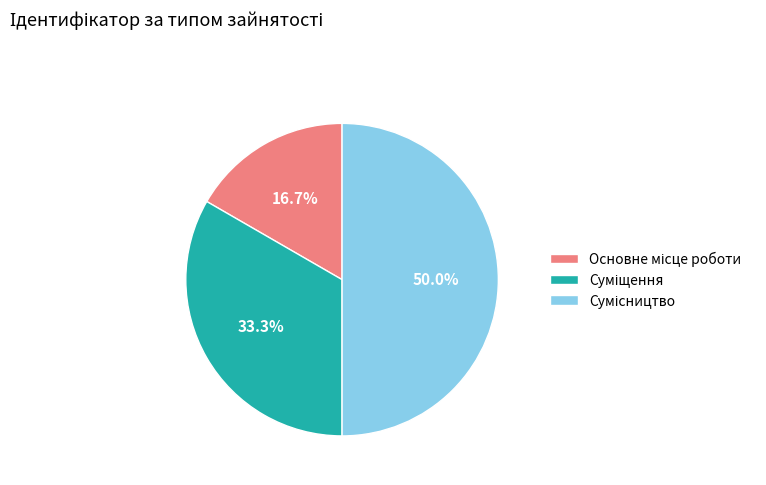

Do Сумісництво and Суміщення together represent more than half of the pie?

Yes